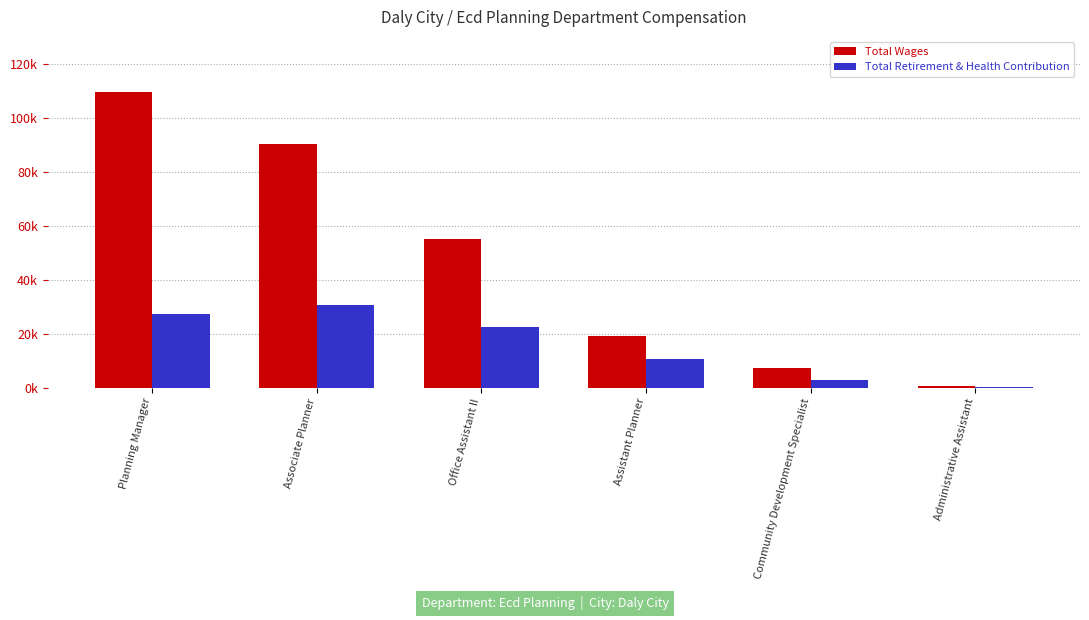

Which series has the widest spread of values?

Total Wages